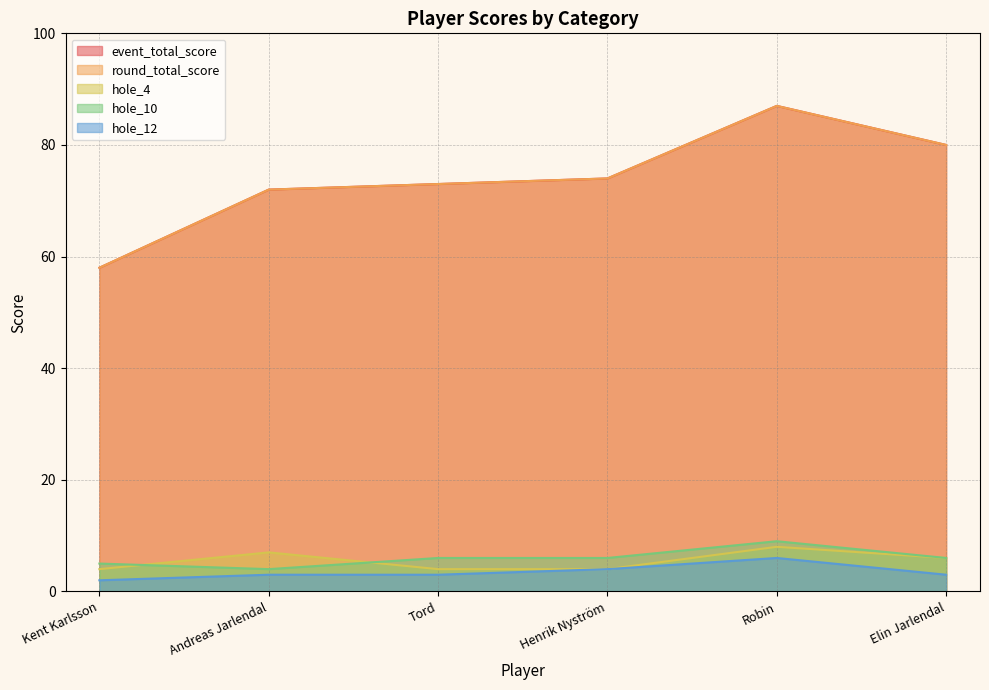

What is the total value across all series at Elin Jarlendal?

175